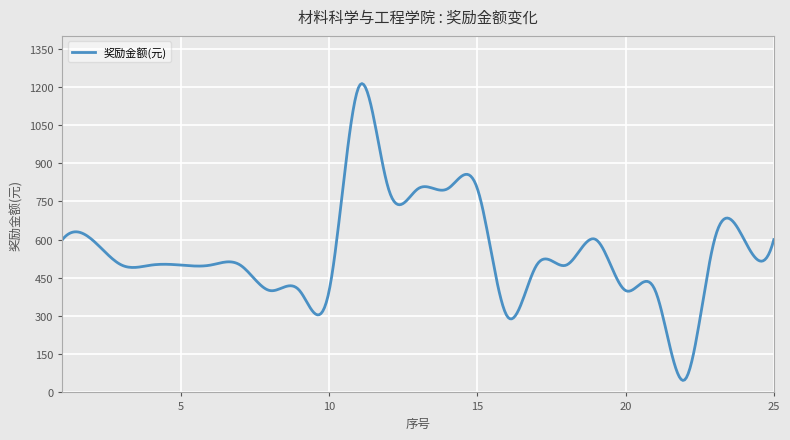

What is the difference between the maximum and minimum values?

1165.7